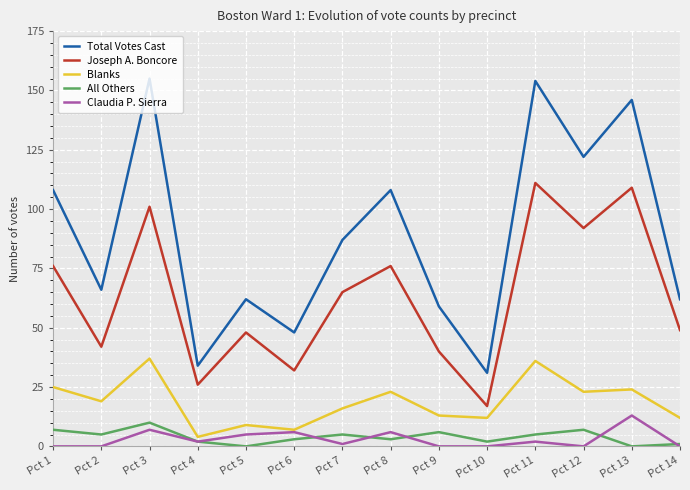

True or false: Total Votes Cast and Claudia P. Sierra cross at least once.

False